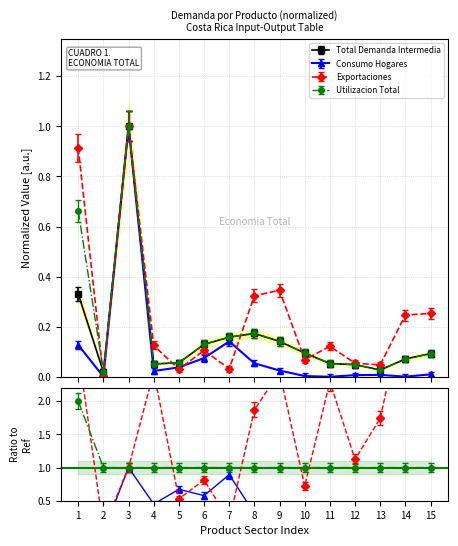

What is the sum of the Utilizacion Total values at 7 and 15?

0.3